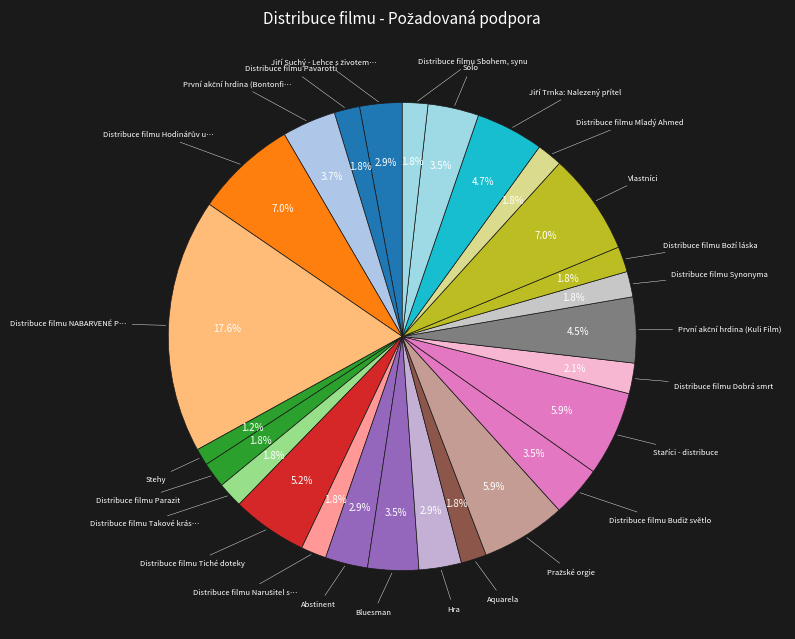

How many segments does this pie chart have?

26